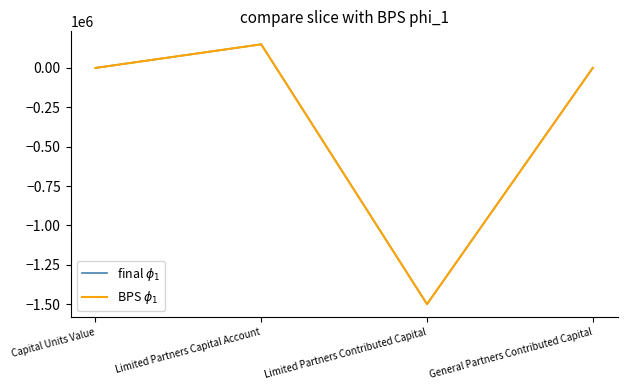

Is the value of BPS $\phi_1$ at Limited Partners Contributed Capital greater than the value of final $\phi_1$ at Capital Units Value?

No